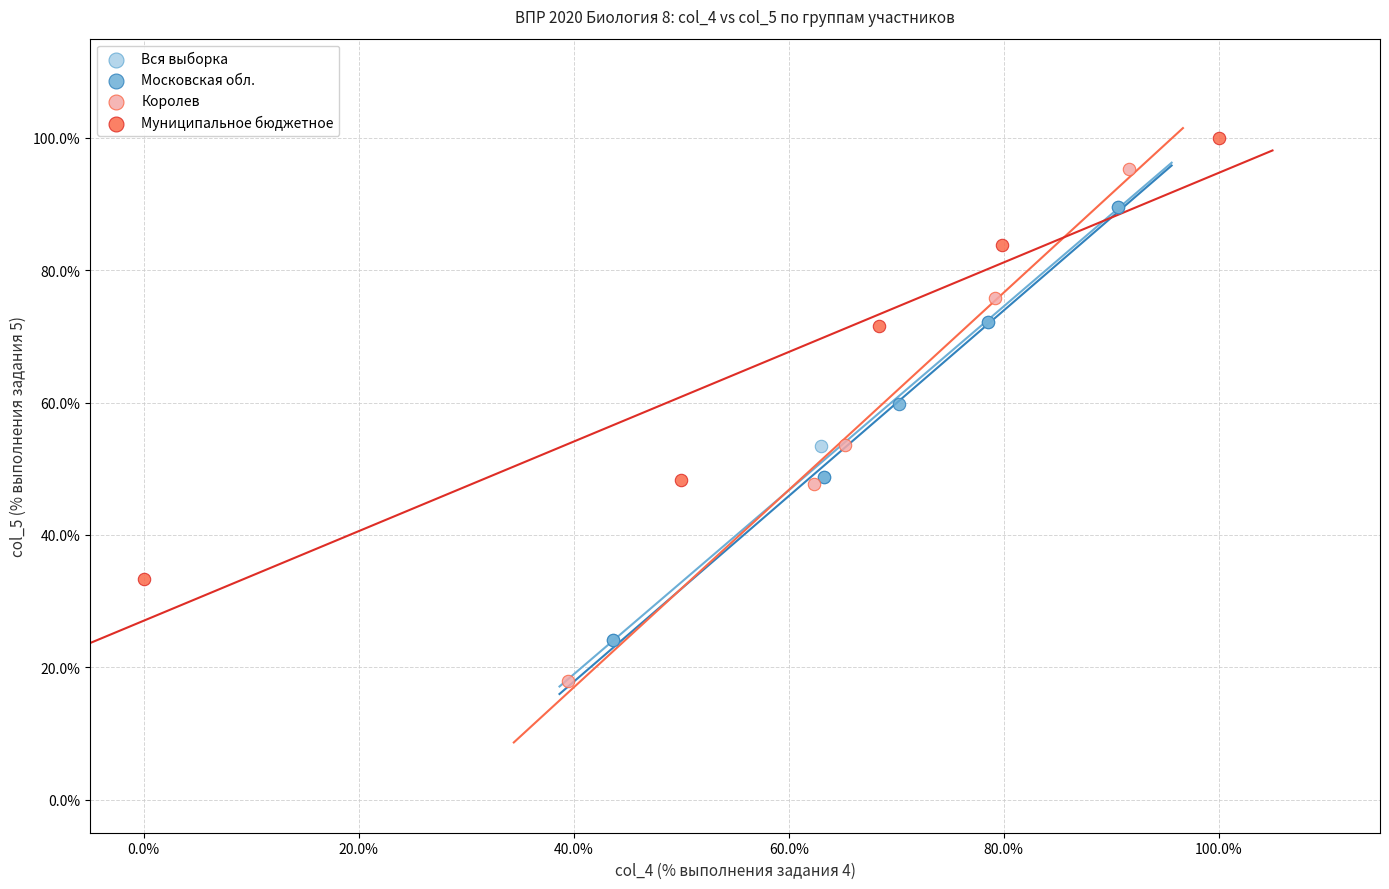

Which series has the widest spread of Y values?

Королев